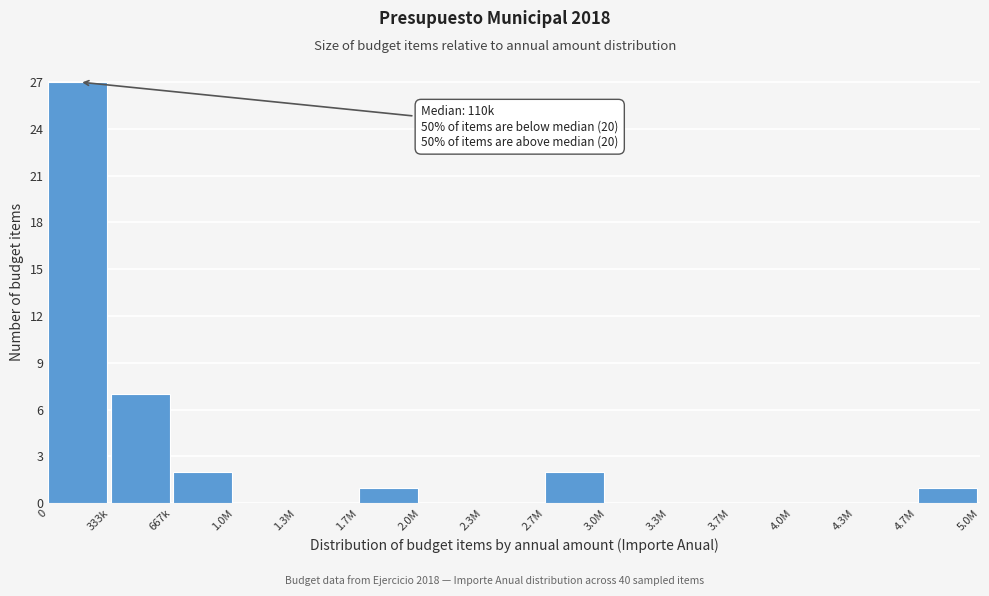

Reading right to left, list all the values displayed in this chart.

4.7M=1	4.3M=0	4.0M=0	3.7M=0	3.3M=0	3.0M=0	2.7M=2	2.3M=0	2.0M=0	1.7M=1	1.3M=0	1.0M=0	667k=2	333k=7	0=27